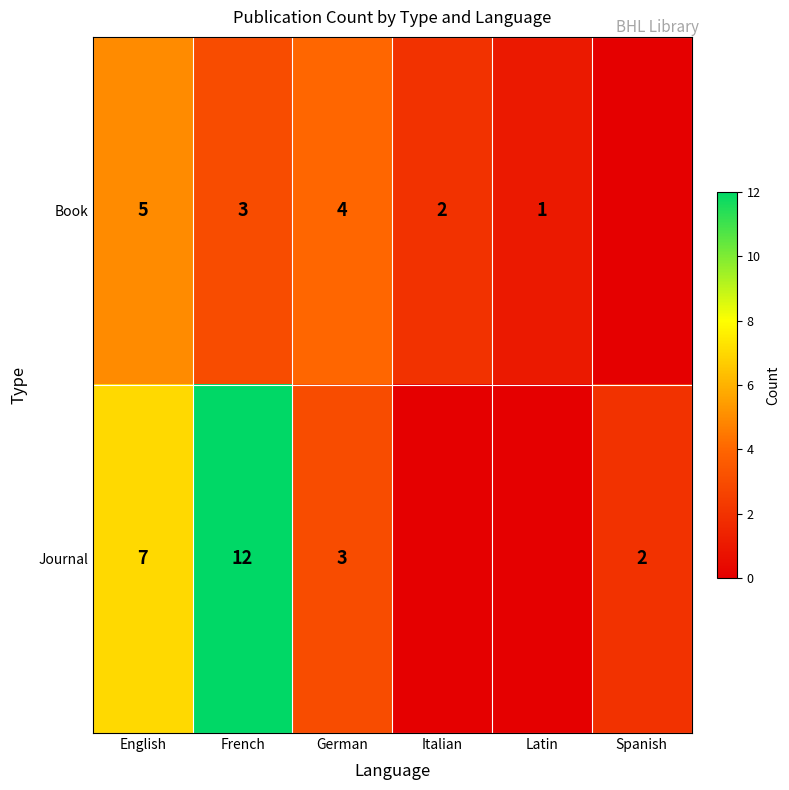

What is the sum of the Book values at Italian and English?

7